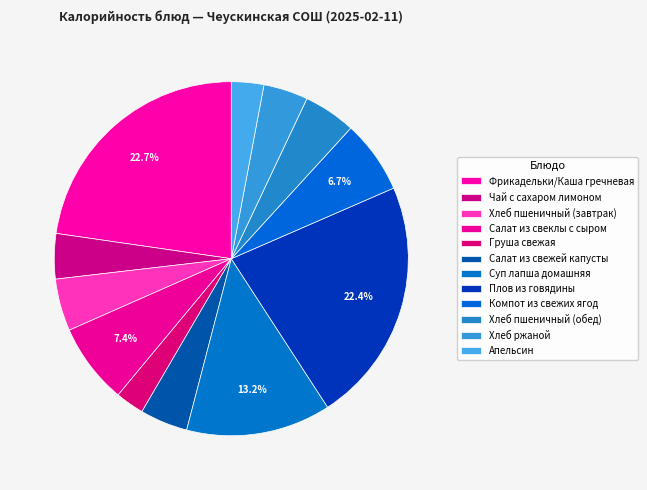

How many segments does this pie chart have?

12